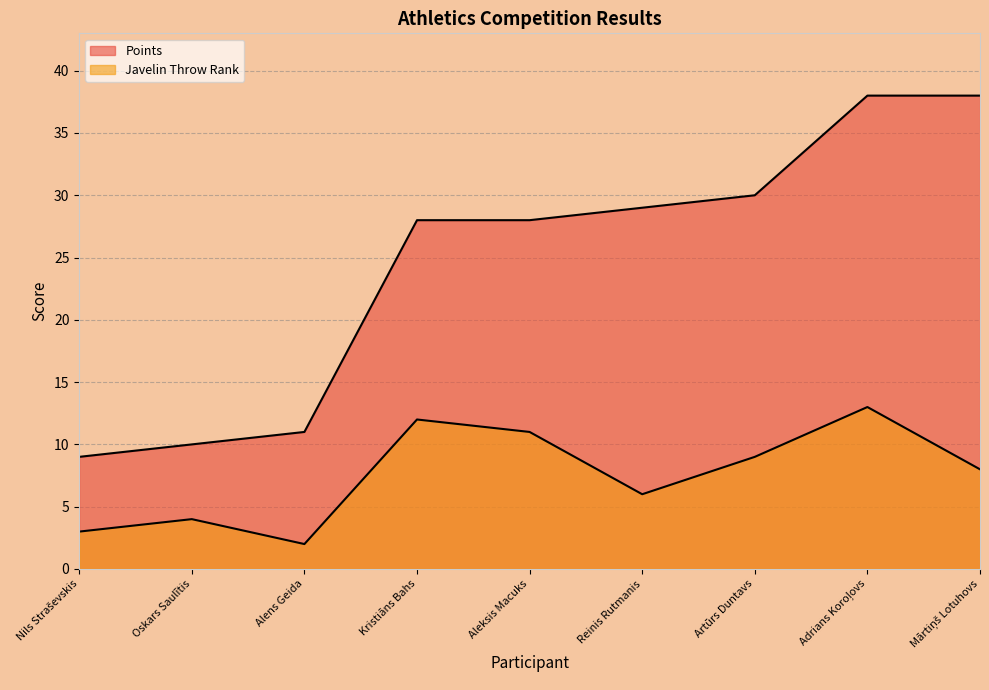

Where is the first local maximum for Javelin Throw Rank?

Oskars Saulītis